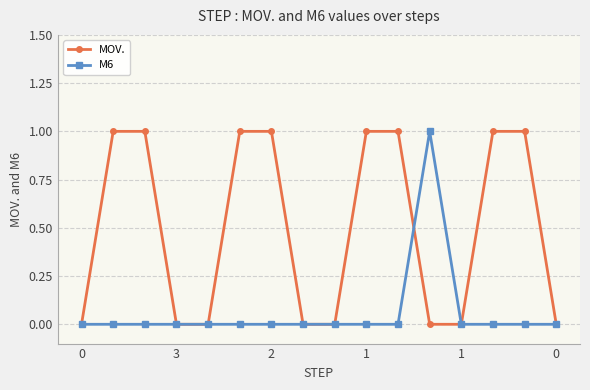

Rank the series by their average value, from lowest to highest.

M6, MOV.